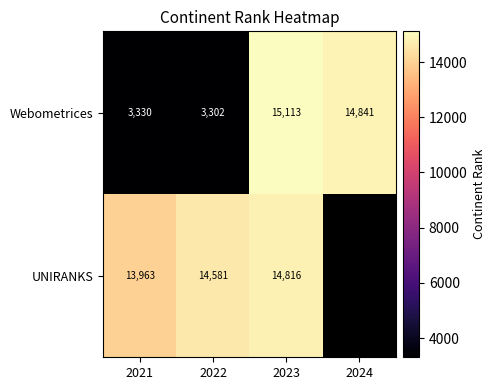

What is the difference between the highest and lowest values at 2023?

297